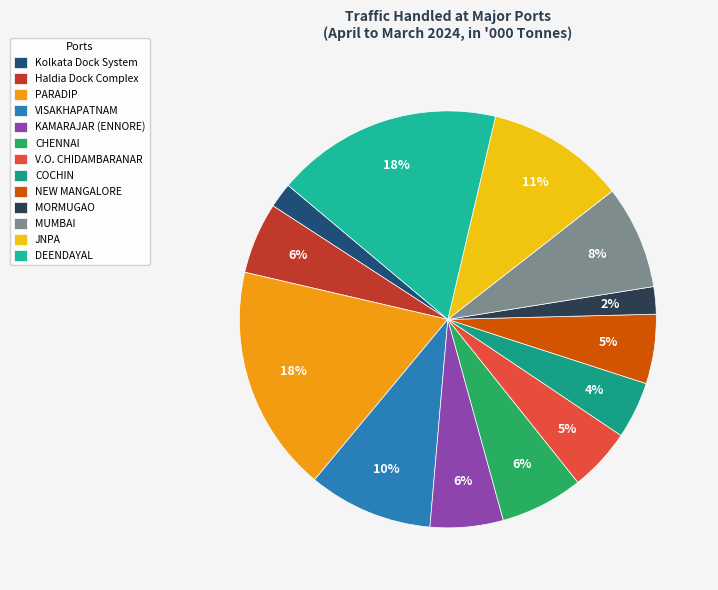

Rank the categories by value from lowest to highest.

Kolkata Dock System, MORMUGAO, COCHIN, V.O. CHIDAMBARANAR, NEW MANGALORE, Haldia Dock Complex, KAMARAJAR (ENNORE), CHENNAI, MUMBAI, VISAKHAPATNAM, JNPA, DEENDAYAL, PARADIP